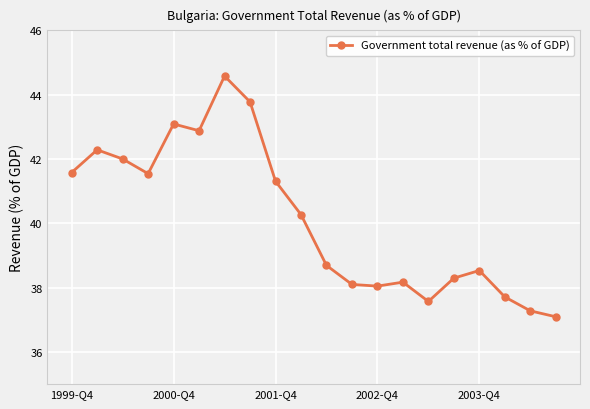

What is the value of the 5th point from the left?

43.1